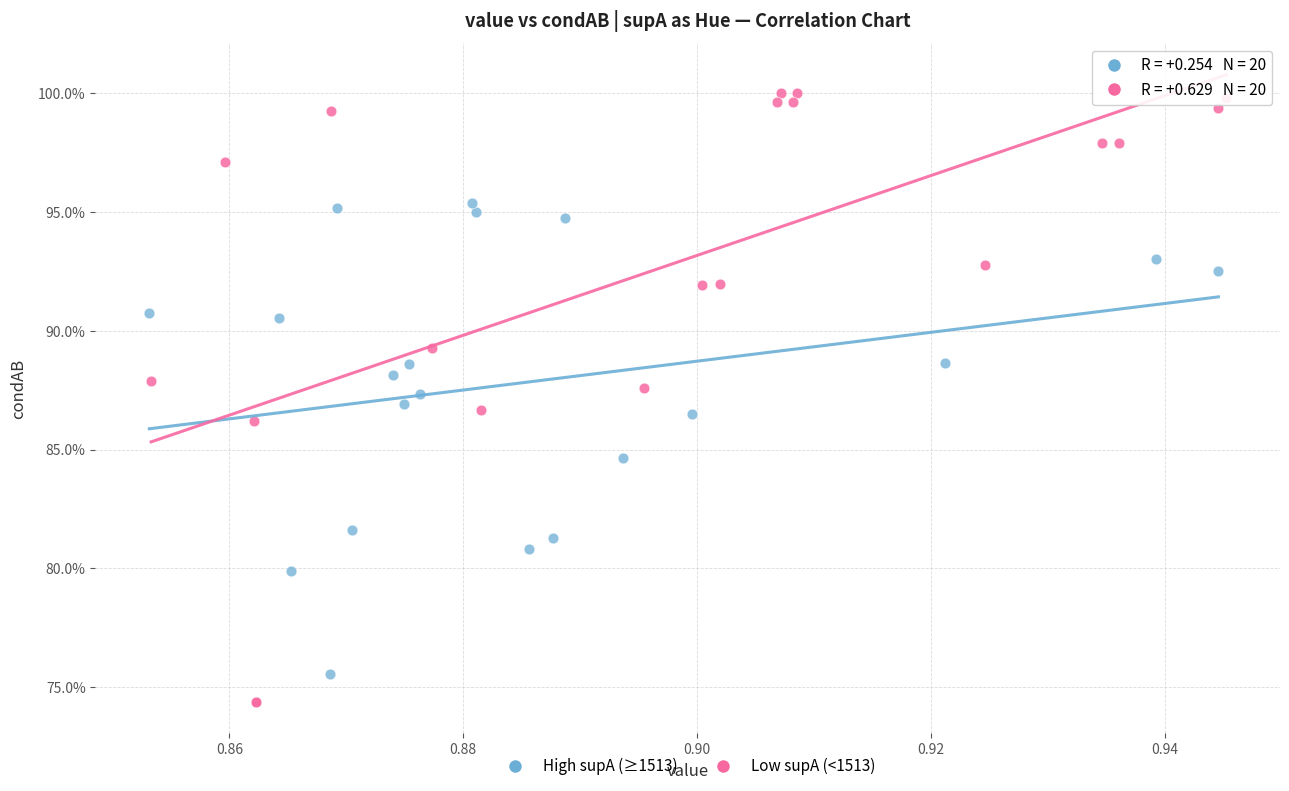

Which series contains the lowest Y value?

Low supA (<1513)